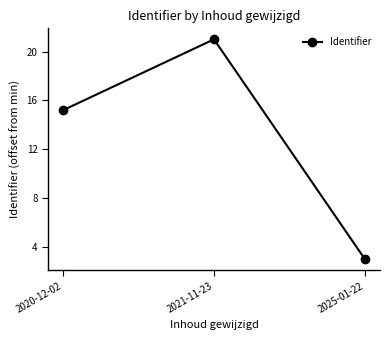

Reading left to right, transcribe all the data shown in this chart.

15.2	21.0	3.0